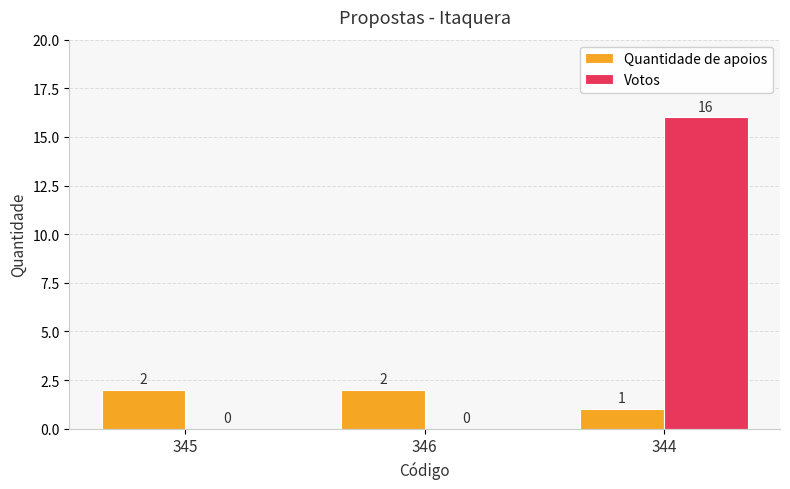

Is it true that Quantidade de apoios equals 2 at 345?

True